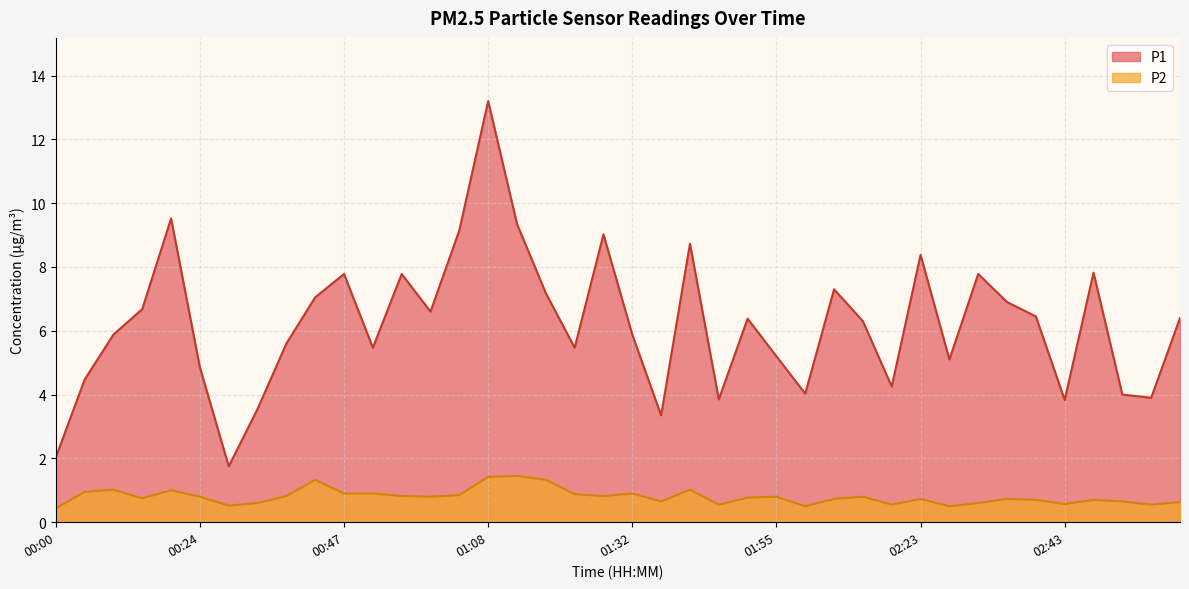

Rank the series at 02:29 from highest to lowest value.

P1, P2